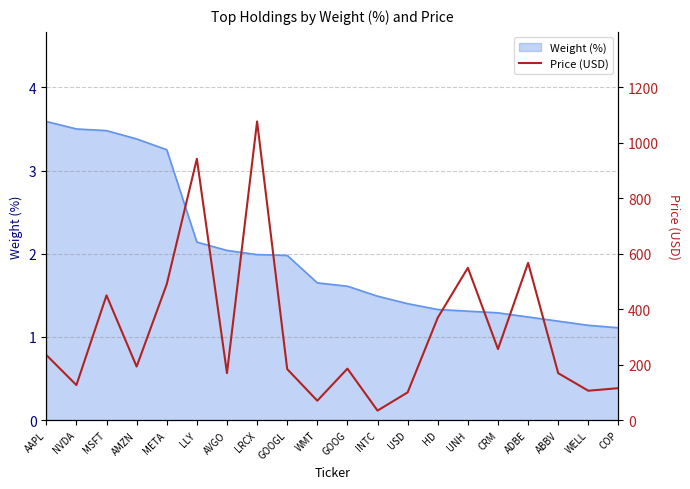

The value at AAPL is 234.8. True or false?

True